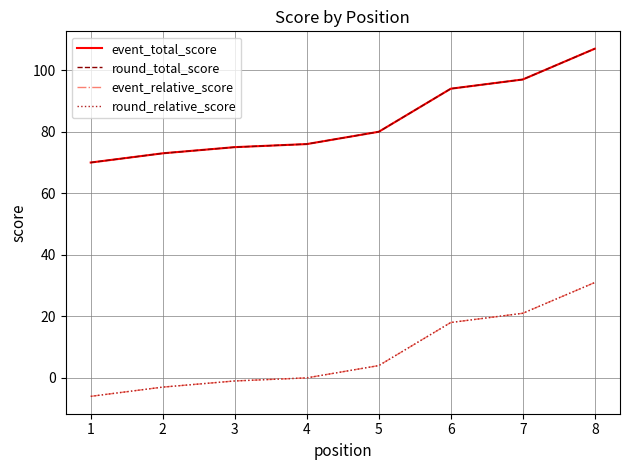

Does the chart have visible grid lines?

Yes